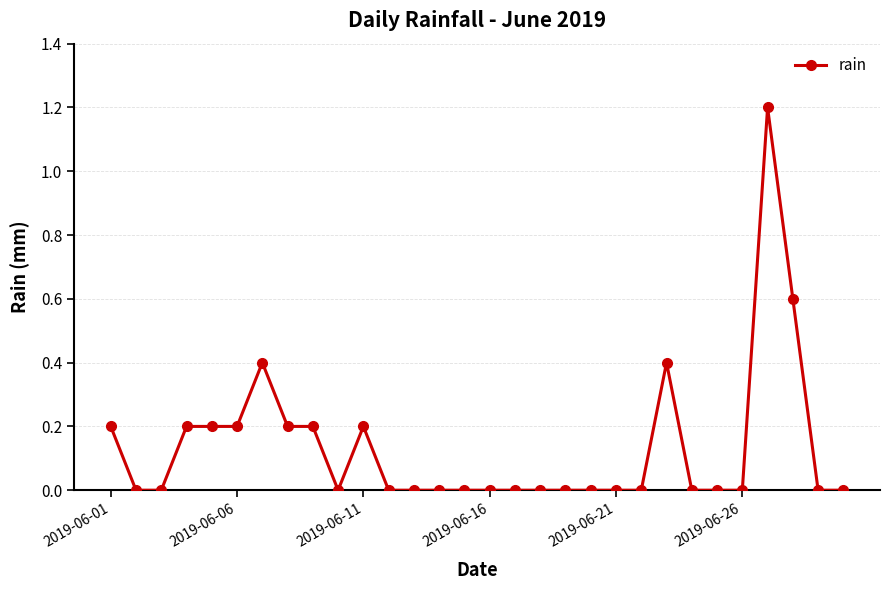

Count the number of data series in this chart.

1